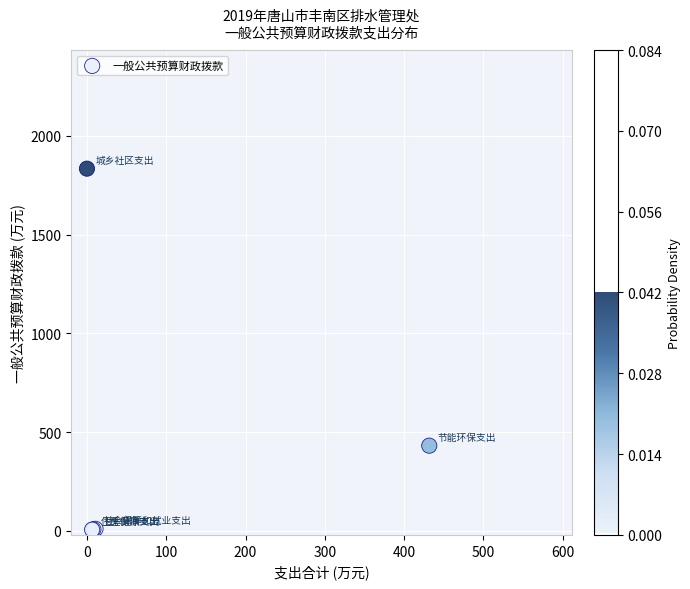

What Y value in the scatter plot is closest to 920?

431.7